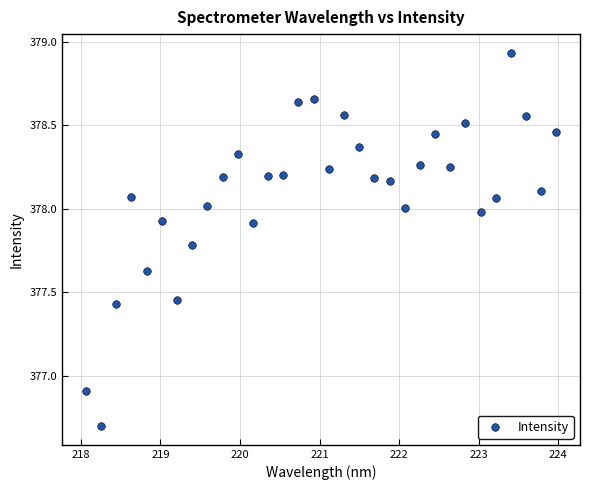

What is the range of Y values (max minus min)?

2.2